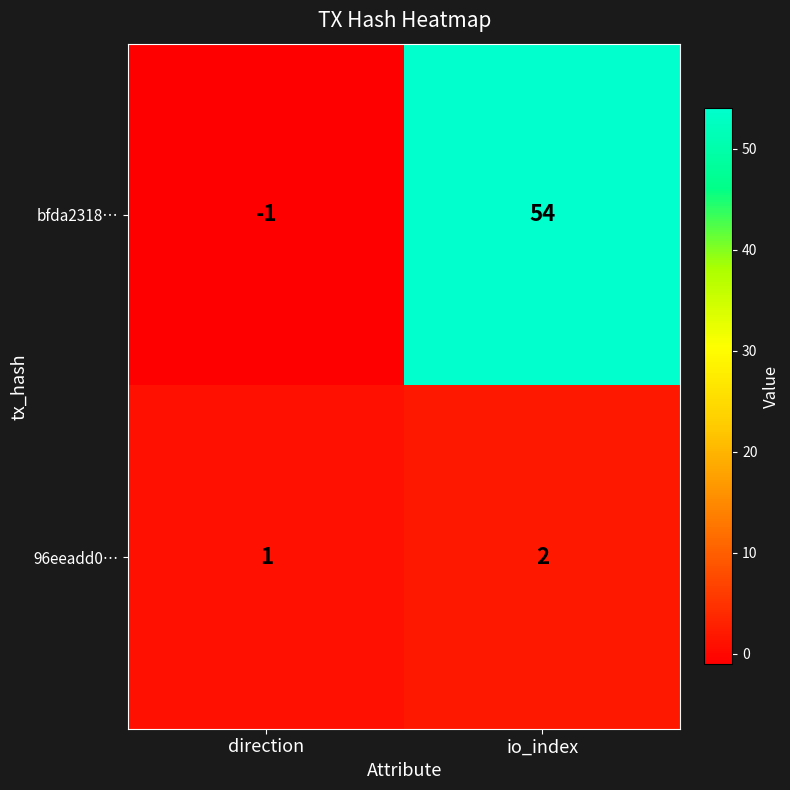

The 96eeadd0… series shows 2 at io_index. True or false?

True